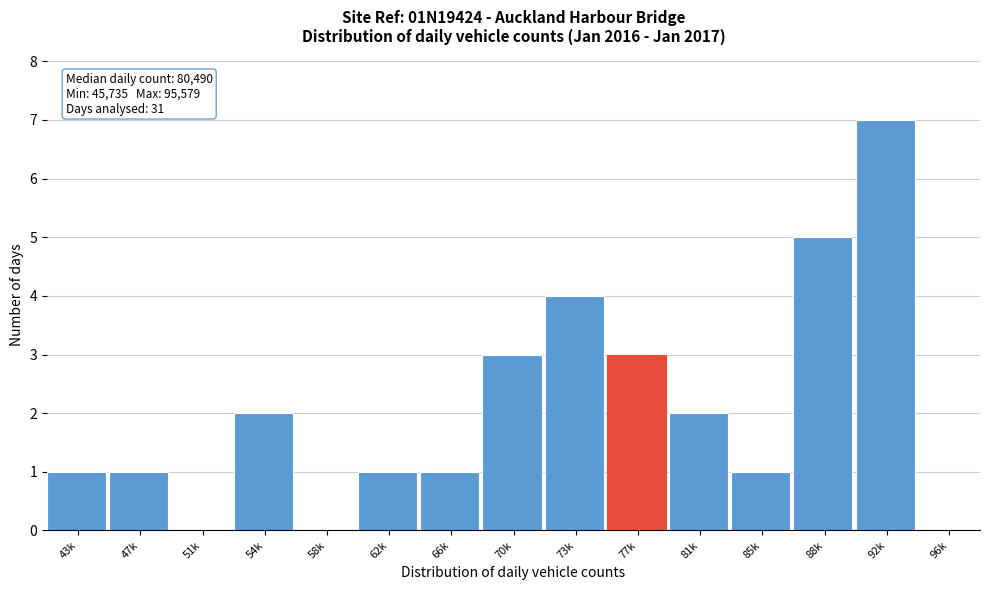

Reading left to right, list all the values displayed in this chart.

43k=1	47k=1	51k=0	54k=2	58k=0	62k=1	66k=1	70k=3	73k=4	77k=3	81k=2	85k=1	88k=5	92k=7	96k=0